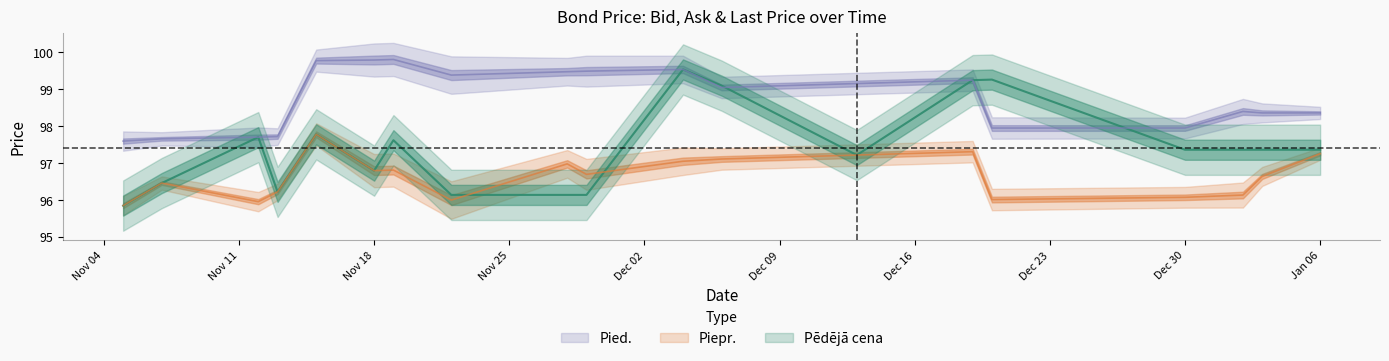

Which has a higher value, 2024-11-19 or 2024-12-30?

2024-11-19